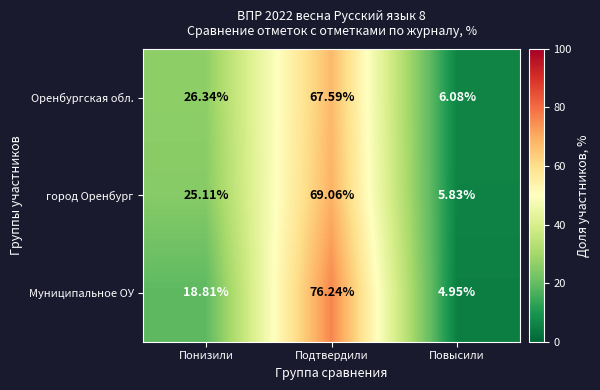

Where is Муниципальное ОУ nearest to the value 40?

Понизили